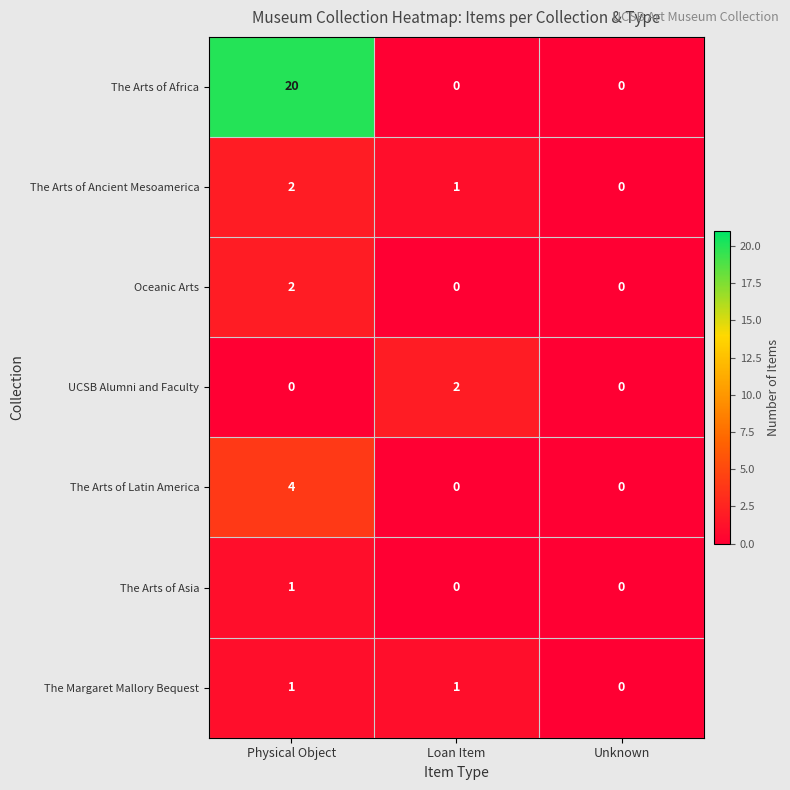

How many The Arts of Asia values are between 0 and 1?

3